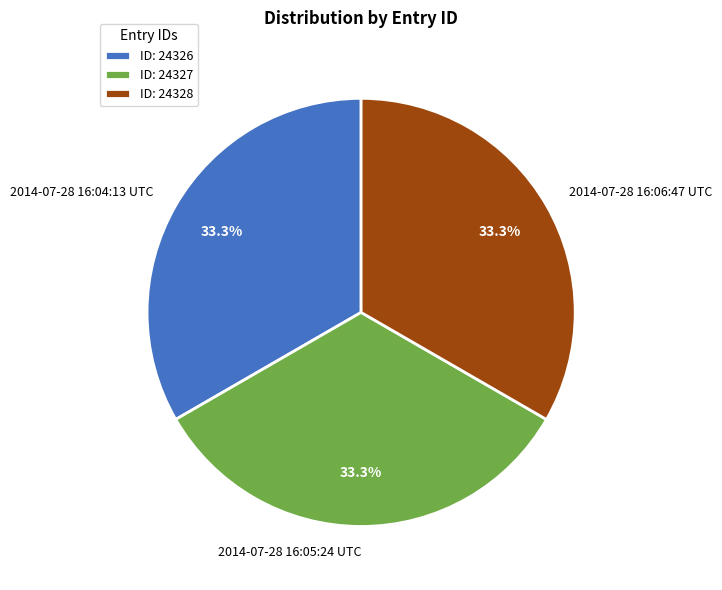

What is the ratio of the value at 2014-07-28 16:05:24 UTC to the value at 2014-07-28 16:06:47 UTC?

1.0